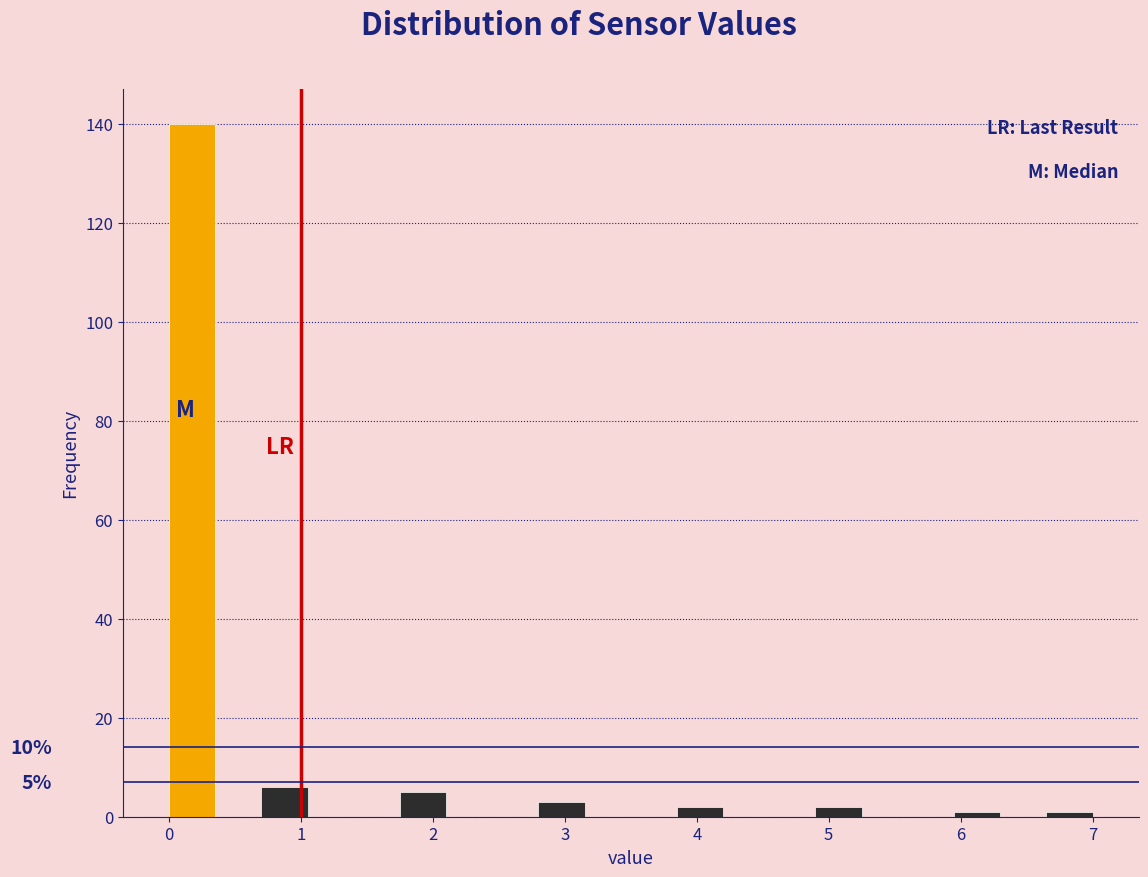

Read against the x-axis, roughly where is the centre of the tallest bar?

0.2